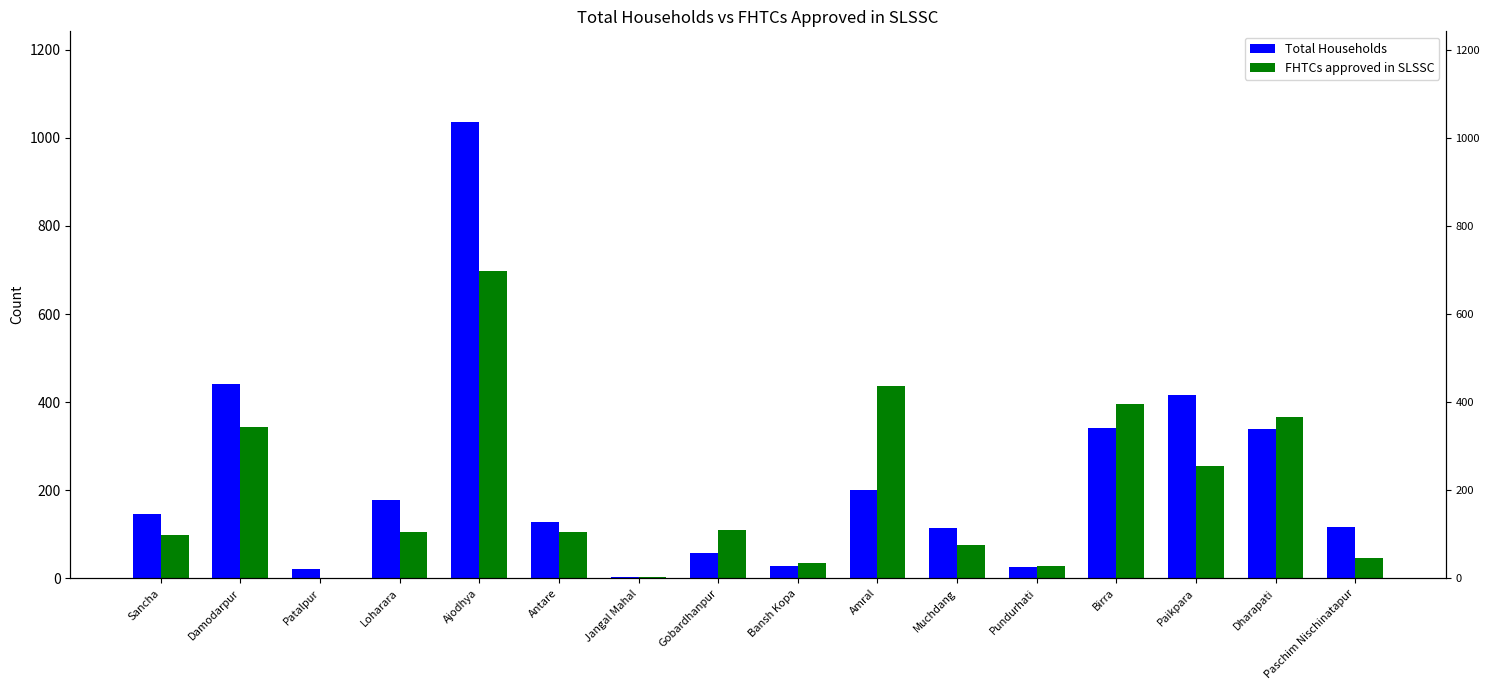

Which has a higher value, Loharara or Ajodhya?

Ajodhya